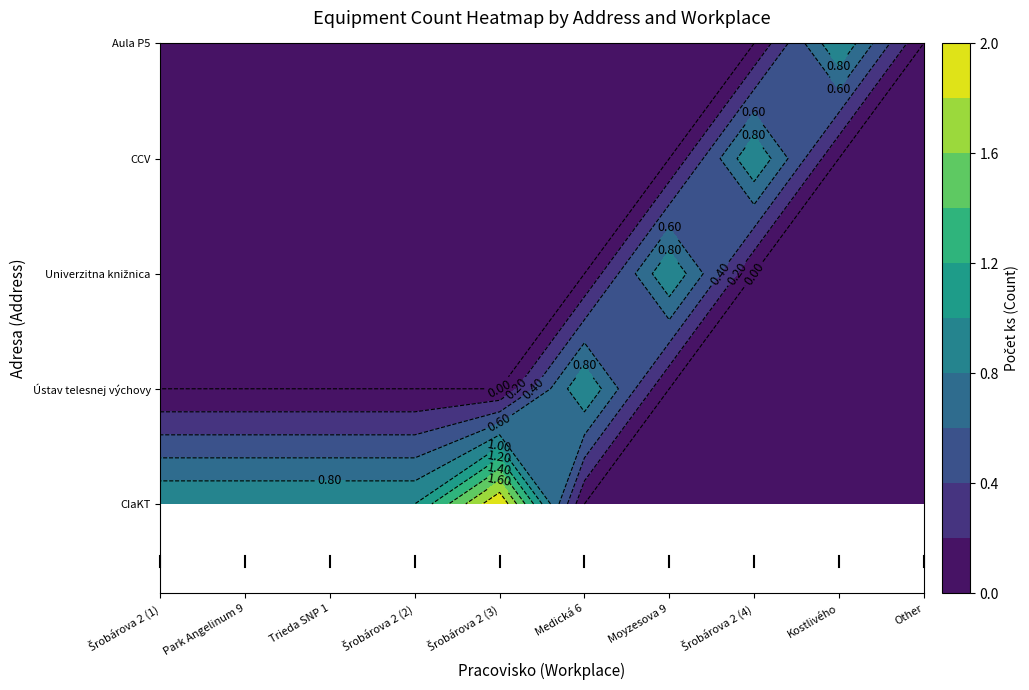

What is the maximum value shown in the chart?

2